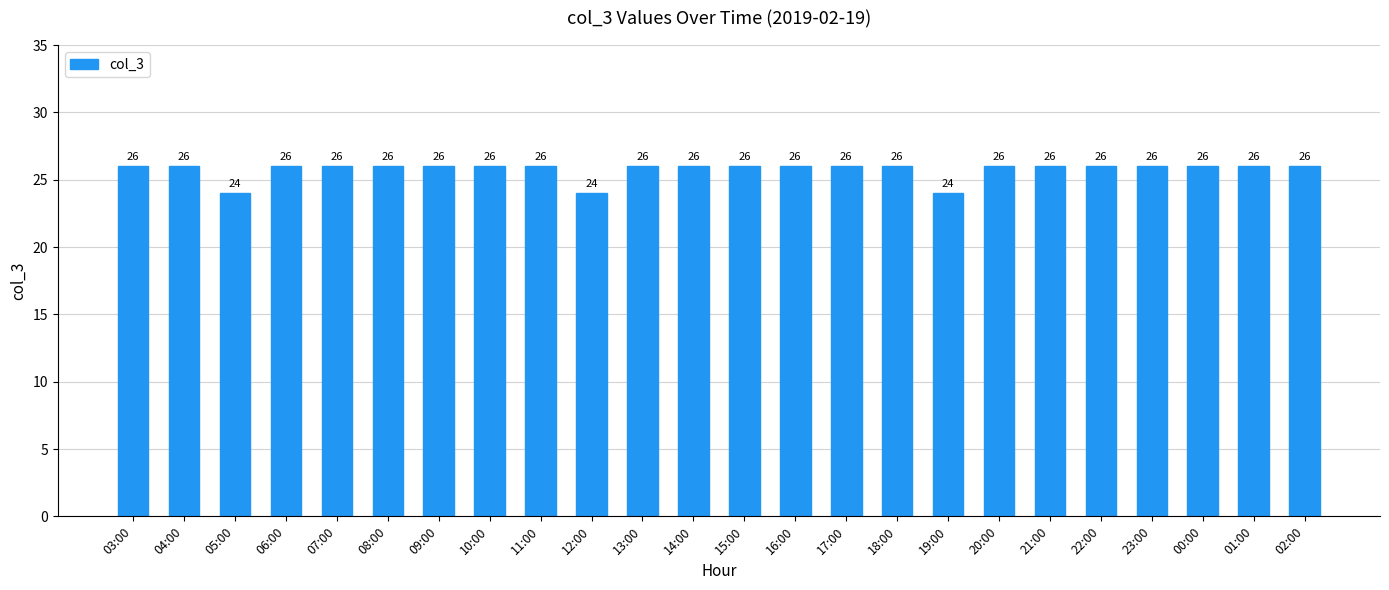

The chart shows a value of 42 at 00:00. True or false?

False